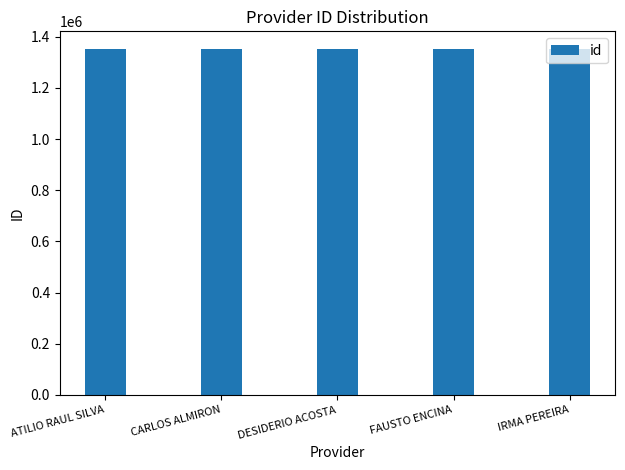

What is the label of the 1st bar from the left?

ATILIO RAUL SILVA